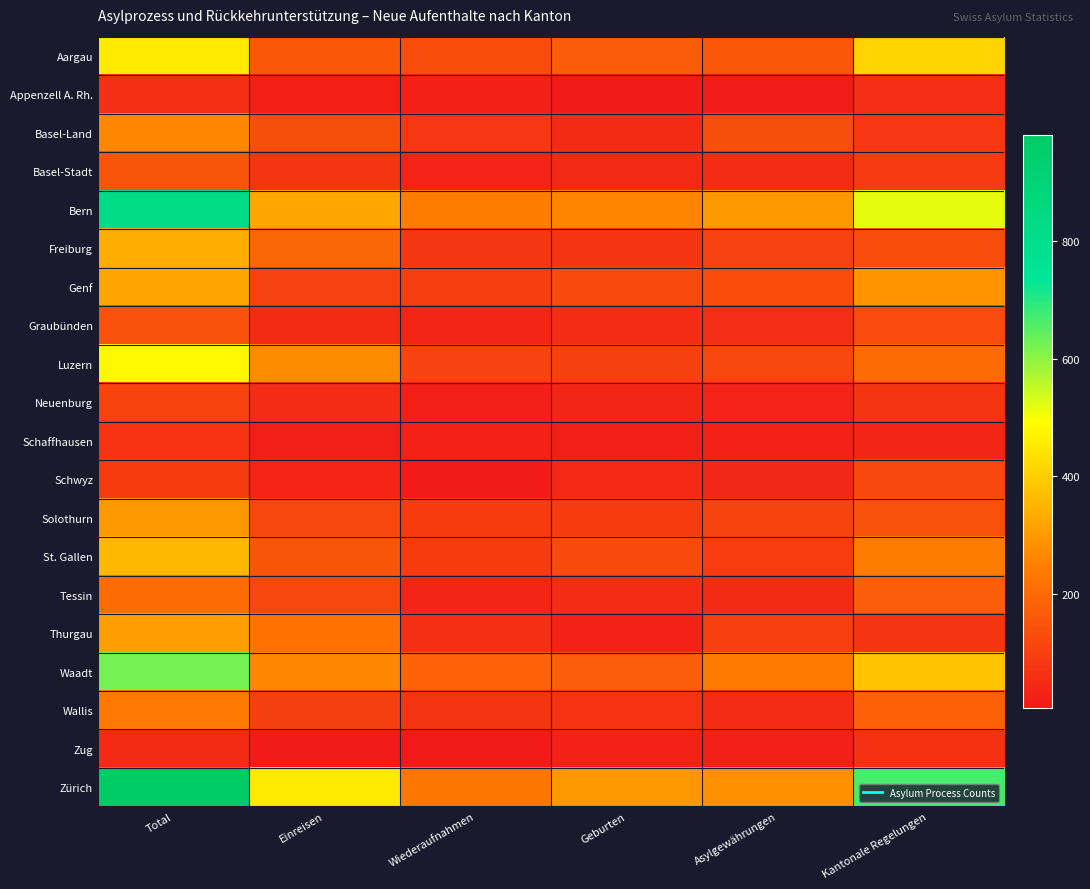

How many distinct data groups are displayed?

20